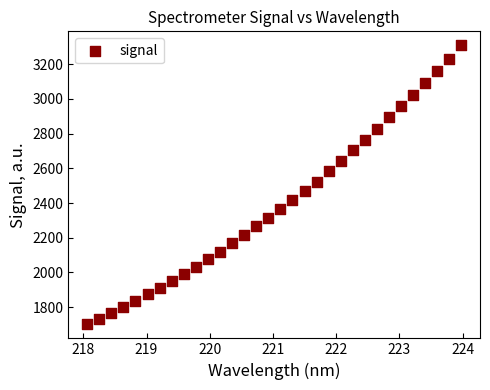

What is the range of Y values (max minus min)?

1608.7